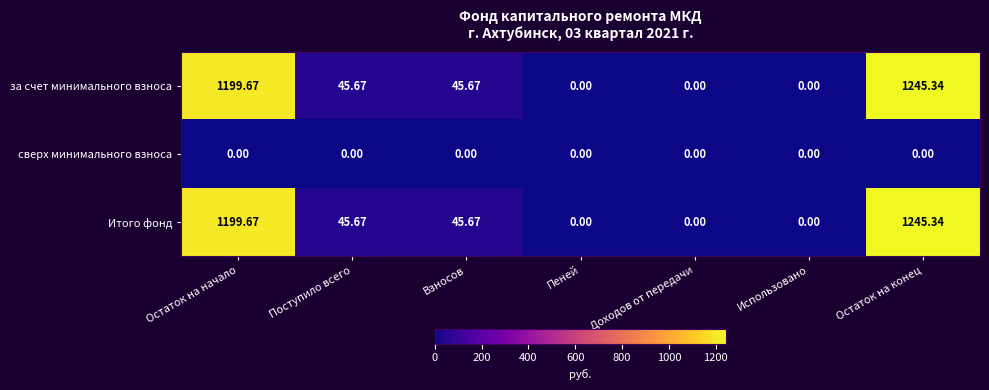

Is the value of сверх минимального взноса at Поступило всего greater than the value of за счет минимального взноса at Поступило всего?

No